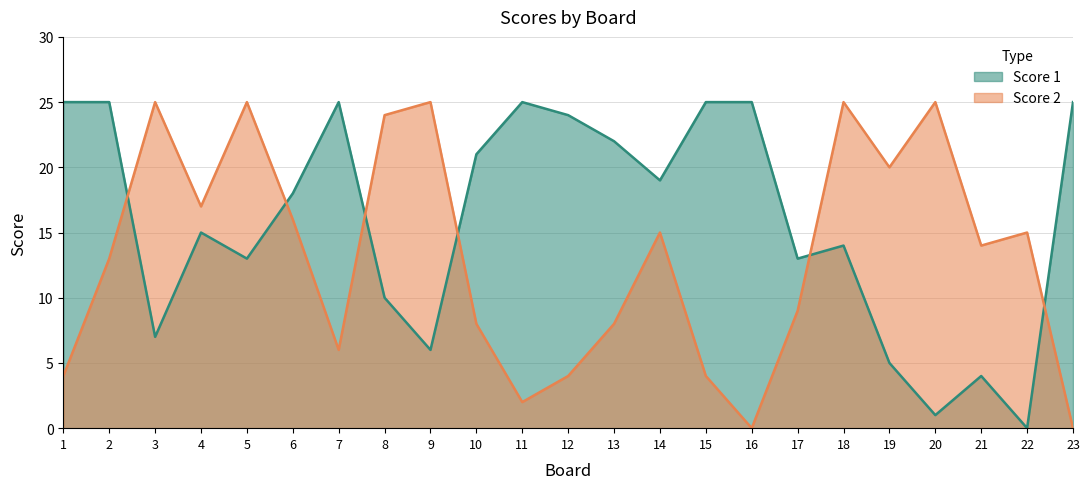

What is the average value of the Score 1 series?

16